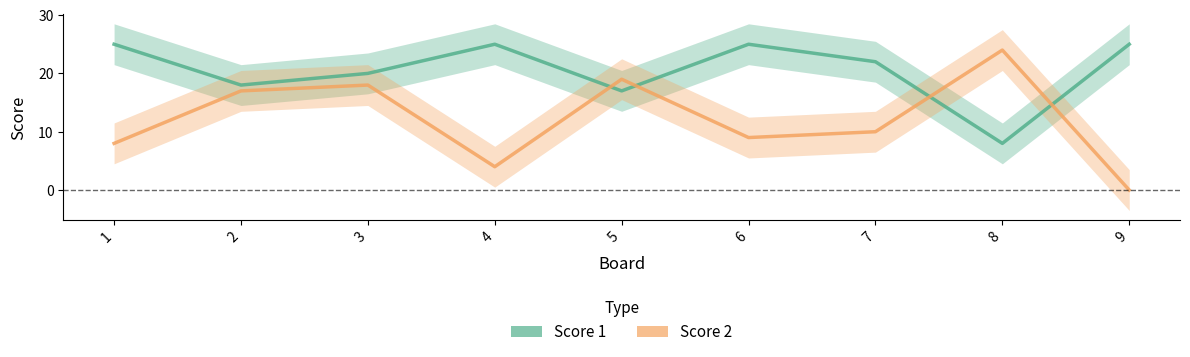

The value of Score 2 at 8 is 24. True or false?

True